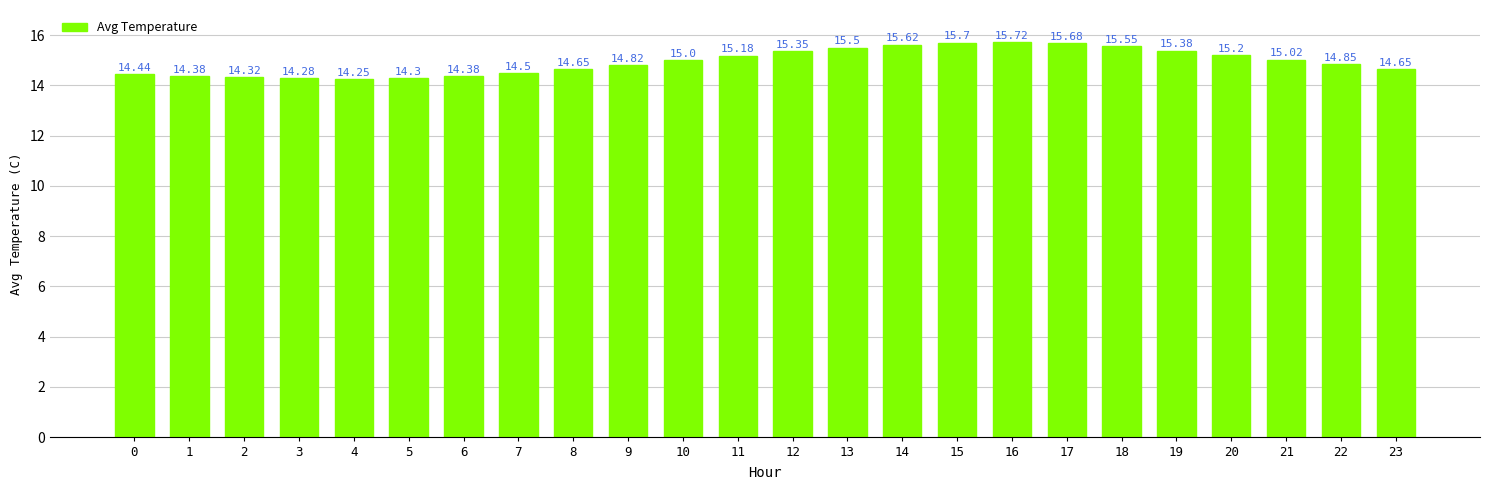

Approximately how many times larger is the value at 11 compared to 9?

1.0